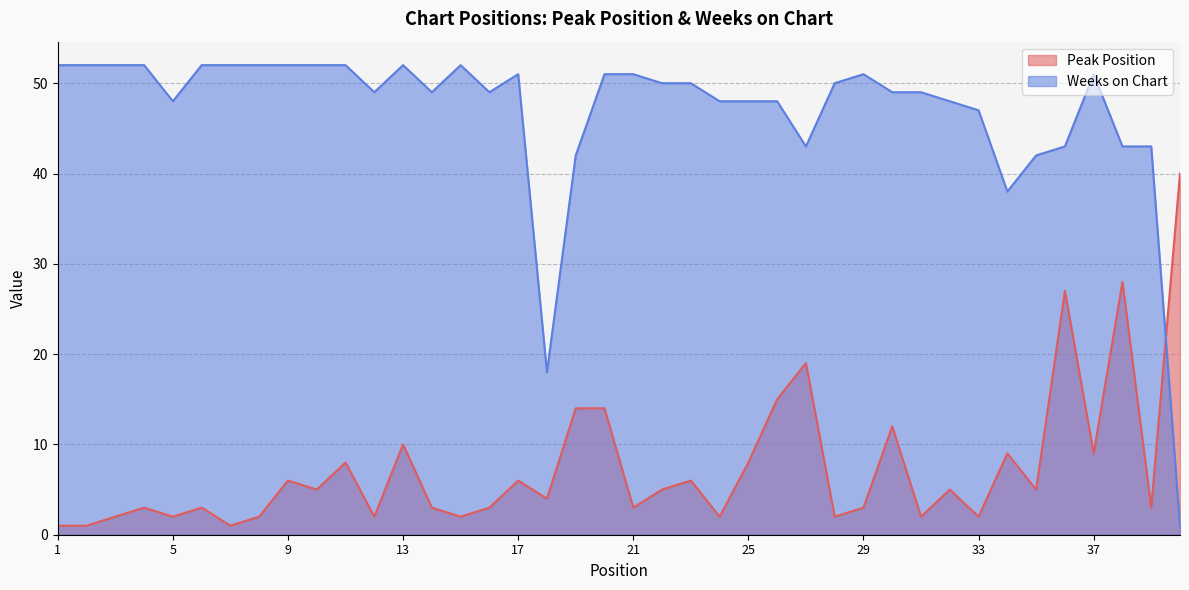

True or false: Weeks on Chart has a value of 52 at 9.

True